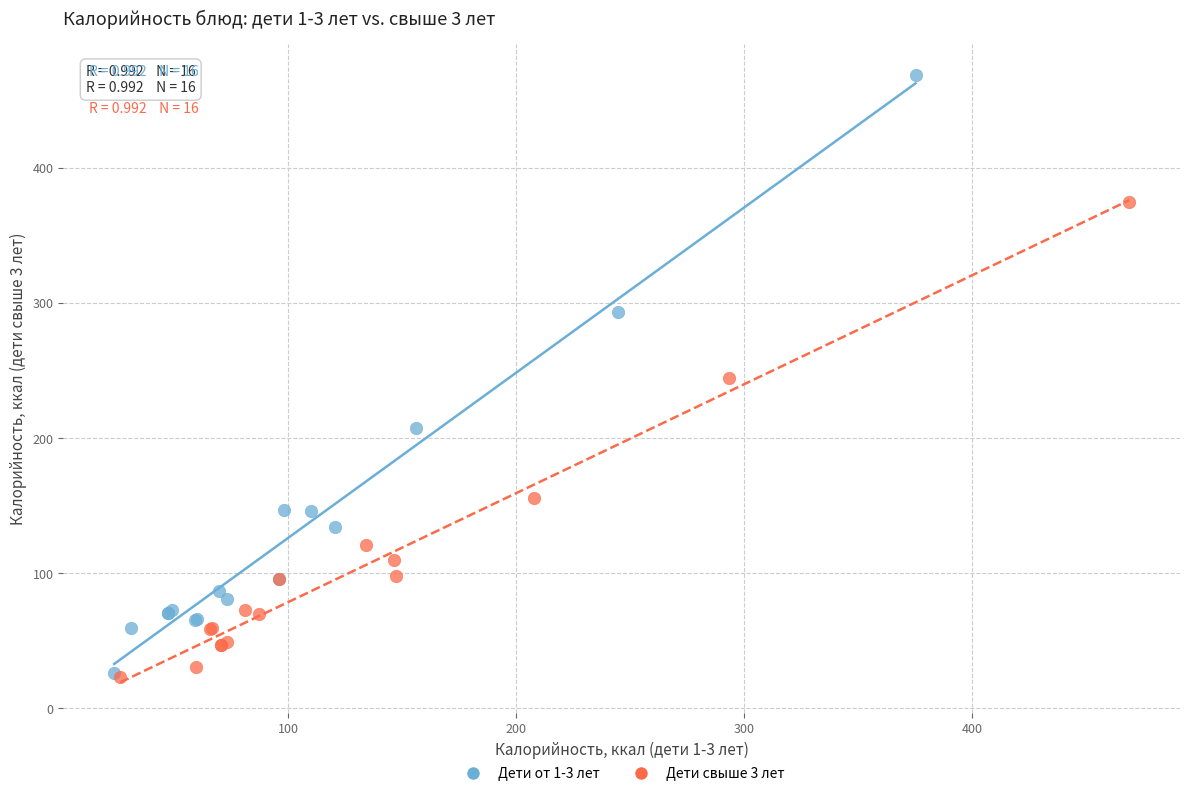

Which series has the widest spread of Y values?

Дети от 1-3 лет